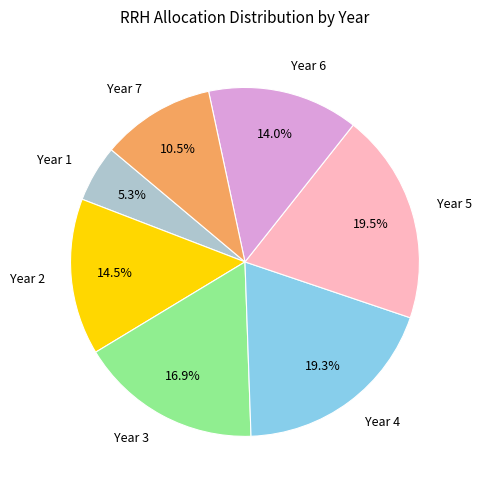

Which category has the smallest portion of the pie?

Year 1